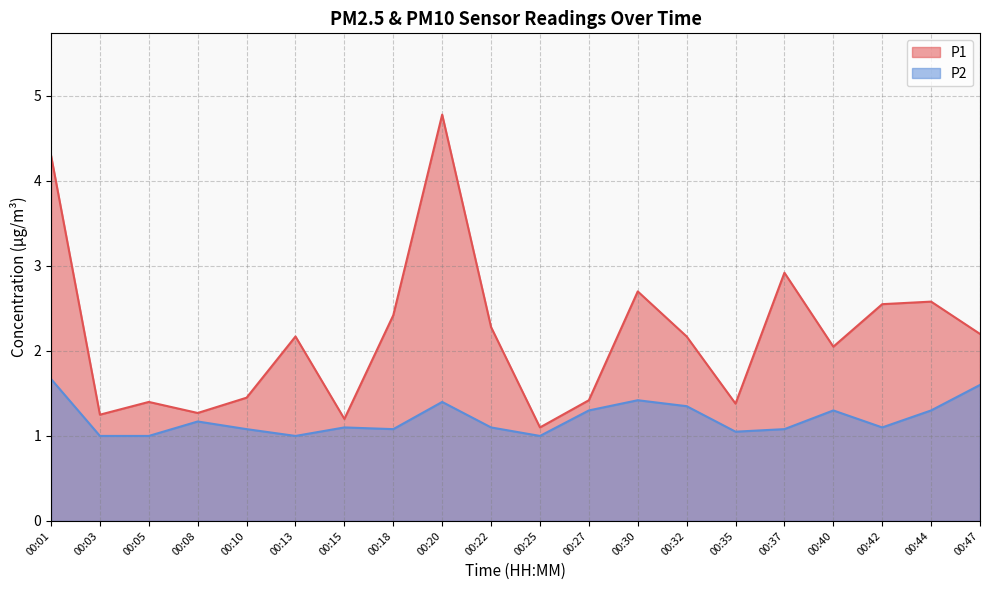

What is the sum of all P2 values?

24.1